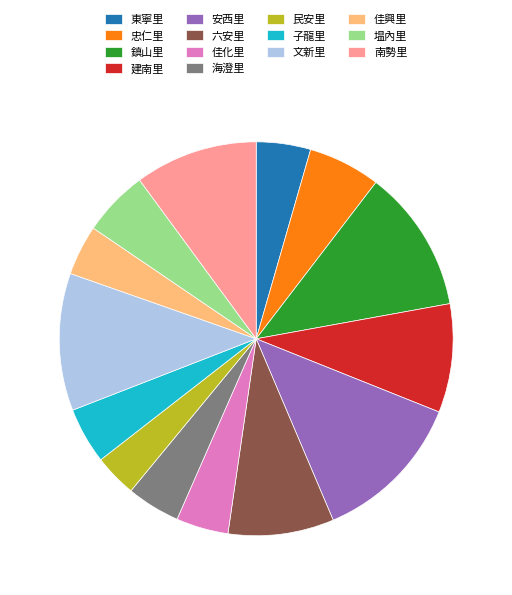

What is the smallest slice in the pie chart?

民安里